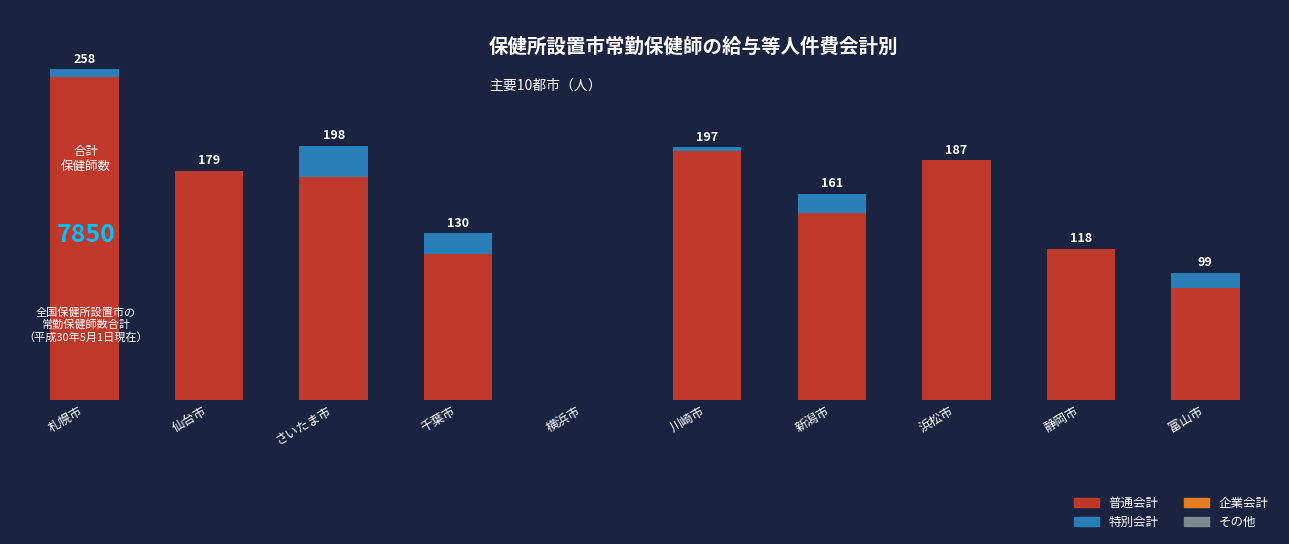

Between 富山市 and 千葉市, which is larger?

千葉市